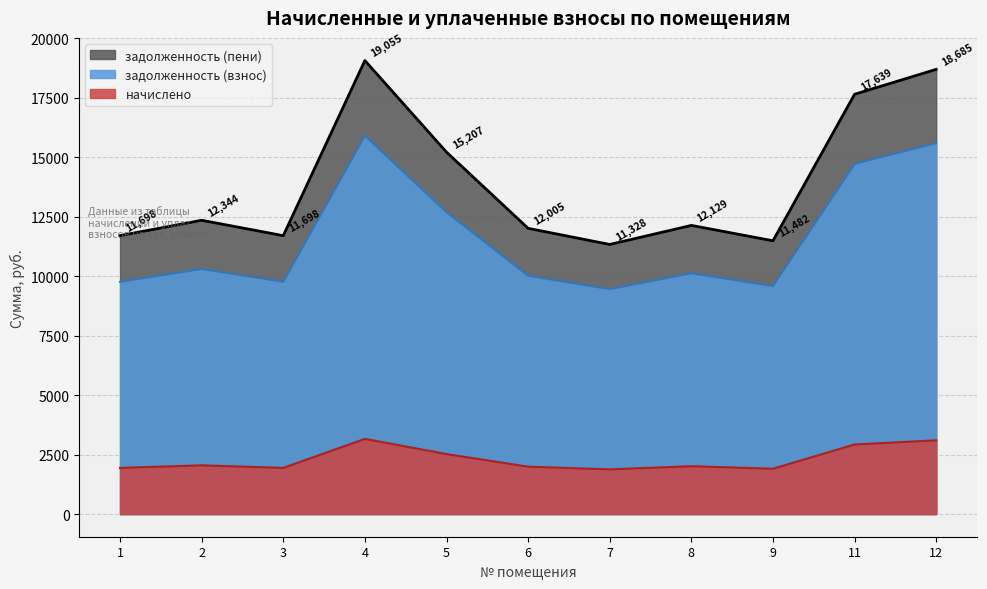

What is the difference between the maximum and minimum values in the начислено series?

1280.8